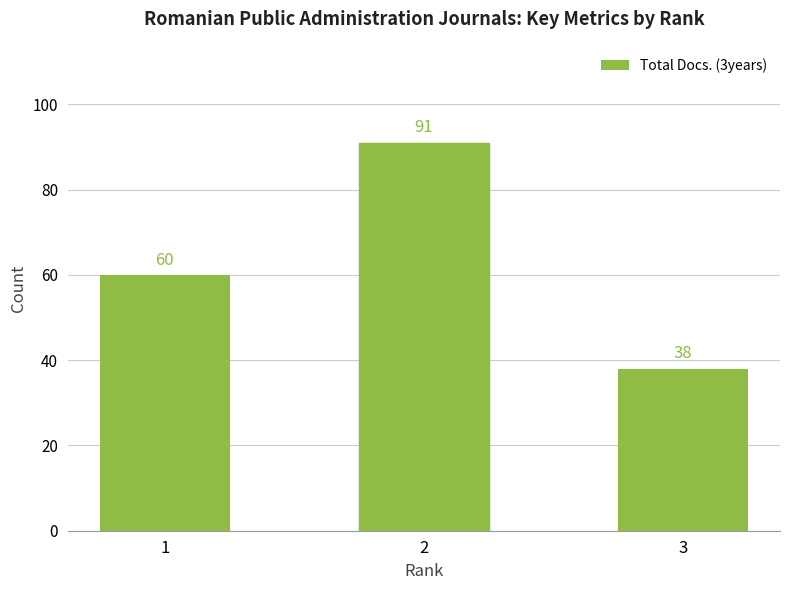

Reading left to right, extract all data points from this chart.

60	91	38